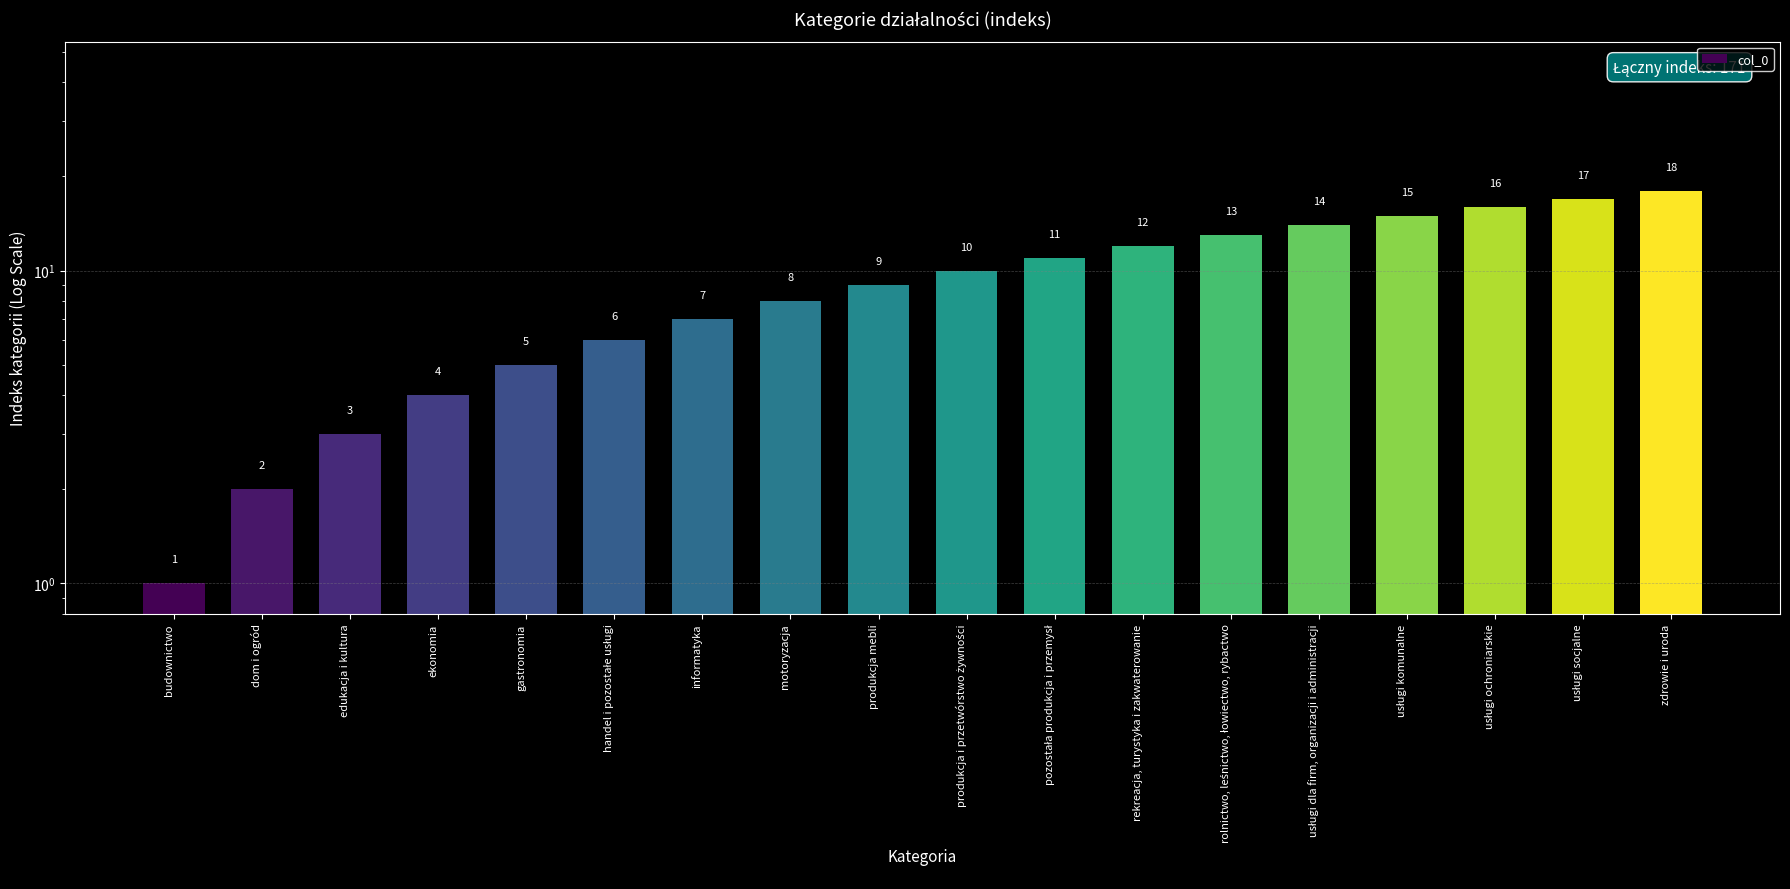

What position from the left is zdrowie i uroda?

18